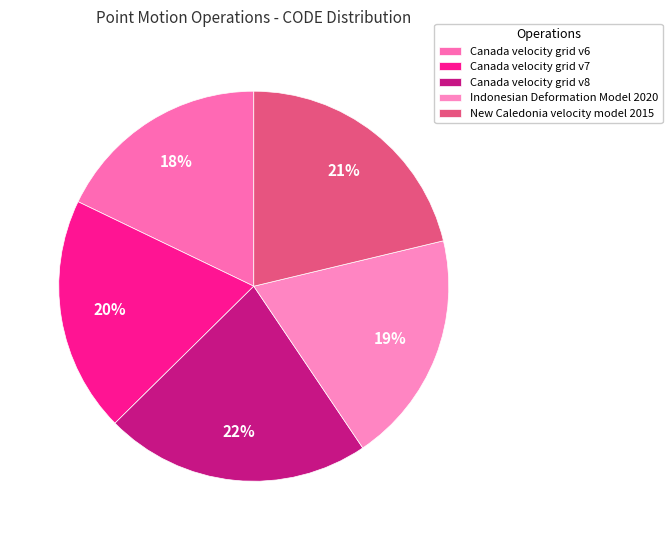

What is the largest slice in the pie chart?

Canada velocity grid v8